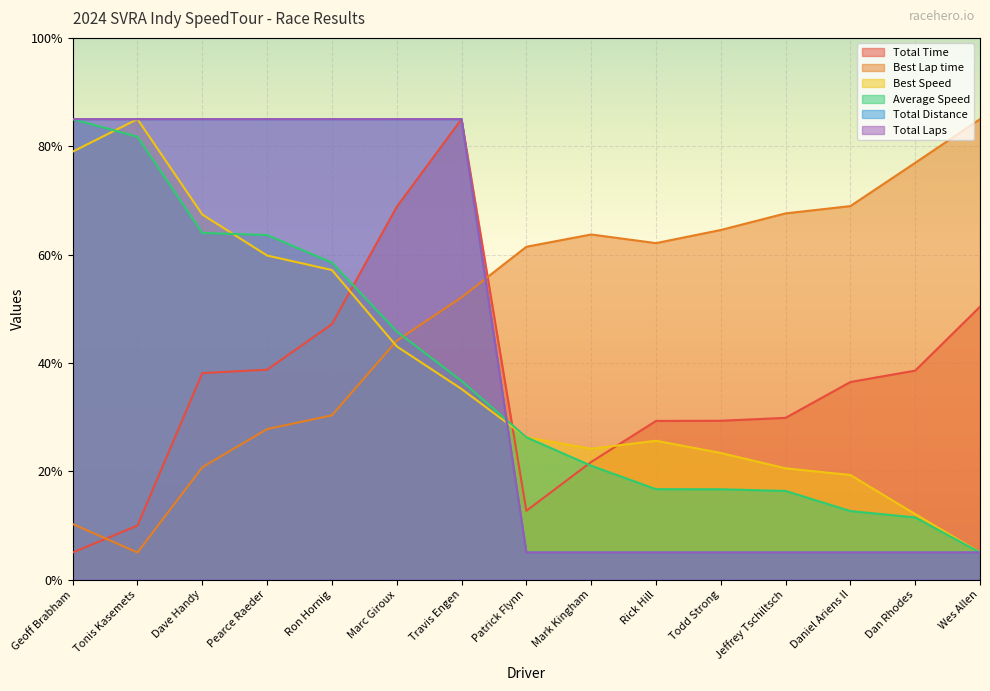

What is the approximate value of Average Speed at Tonis Kasemets?

81.7